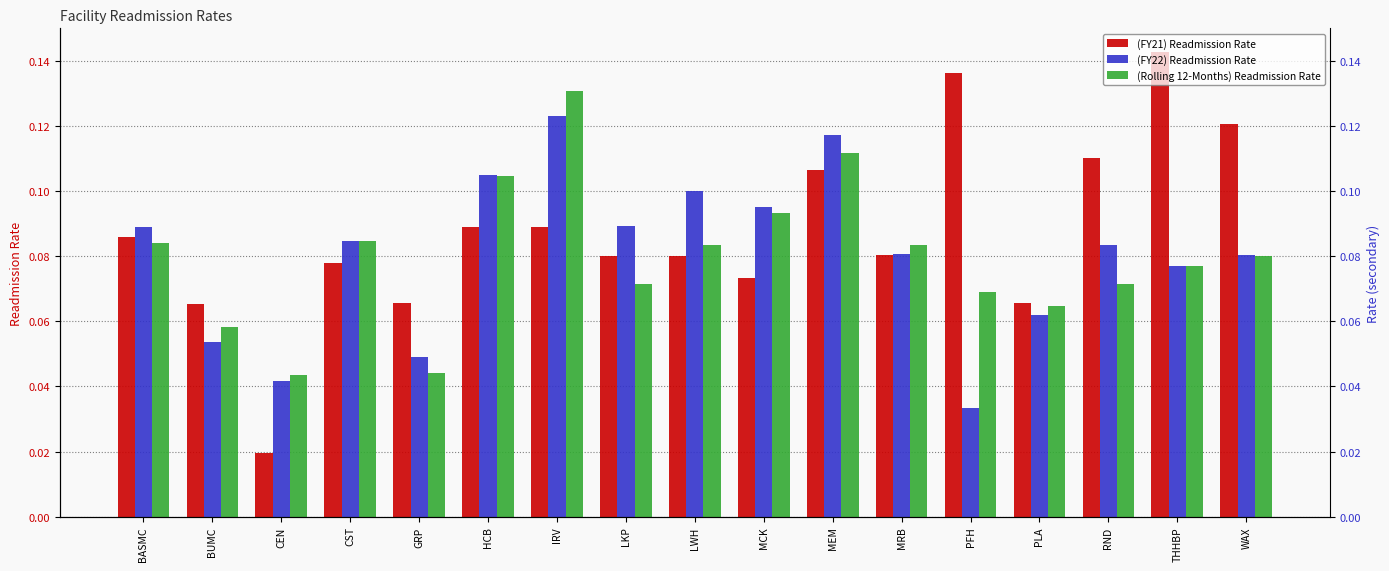

What is the difference between the second highest and second lowest values in the (FY22) Readmission Rate series?

0.1